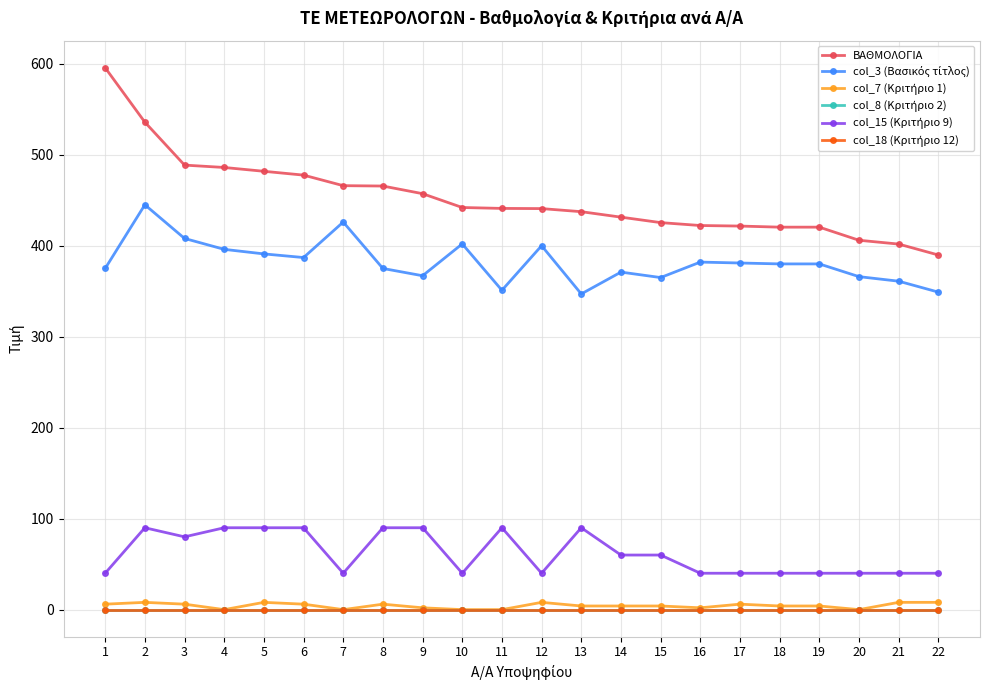

Does the chart display data point markers on the line(s)?

Yes